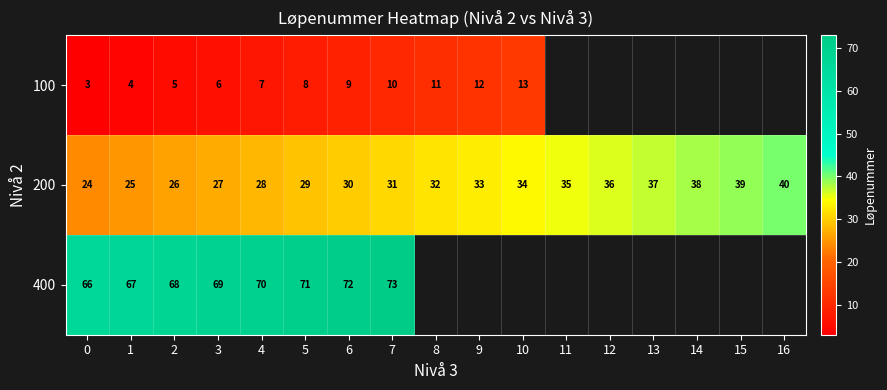

What value does the 200 series have at 1, to the nearest 5?

25